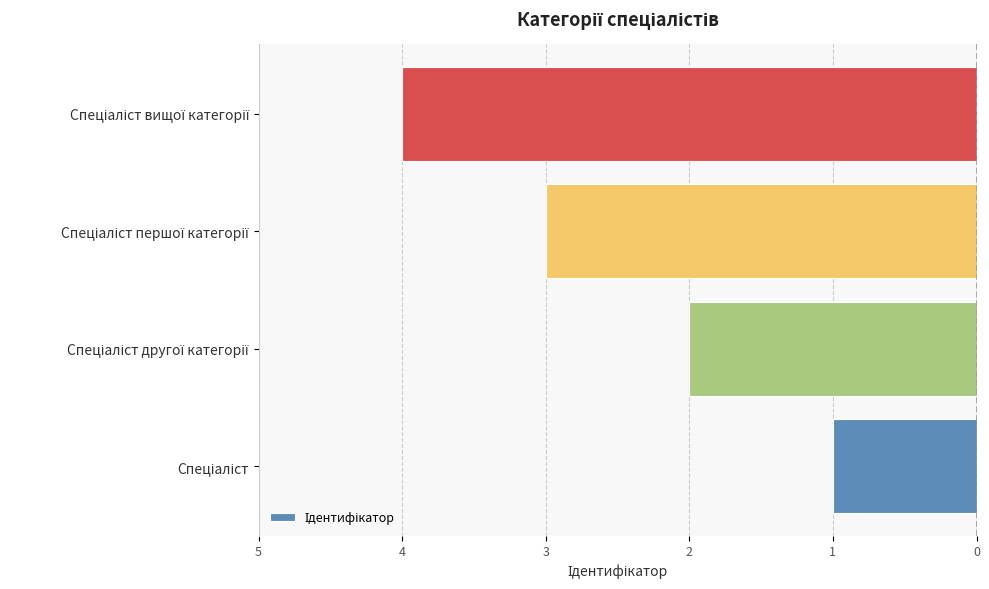

Does the chart contain any negative values?

Yes